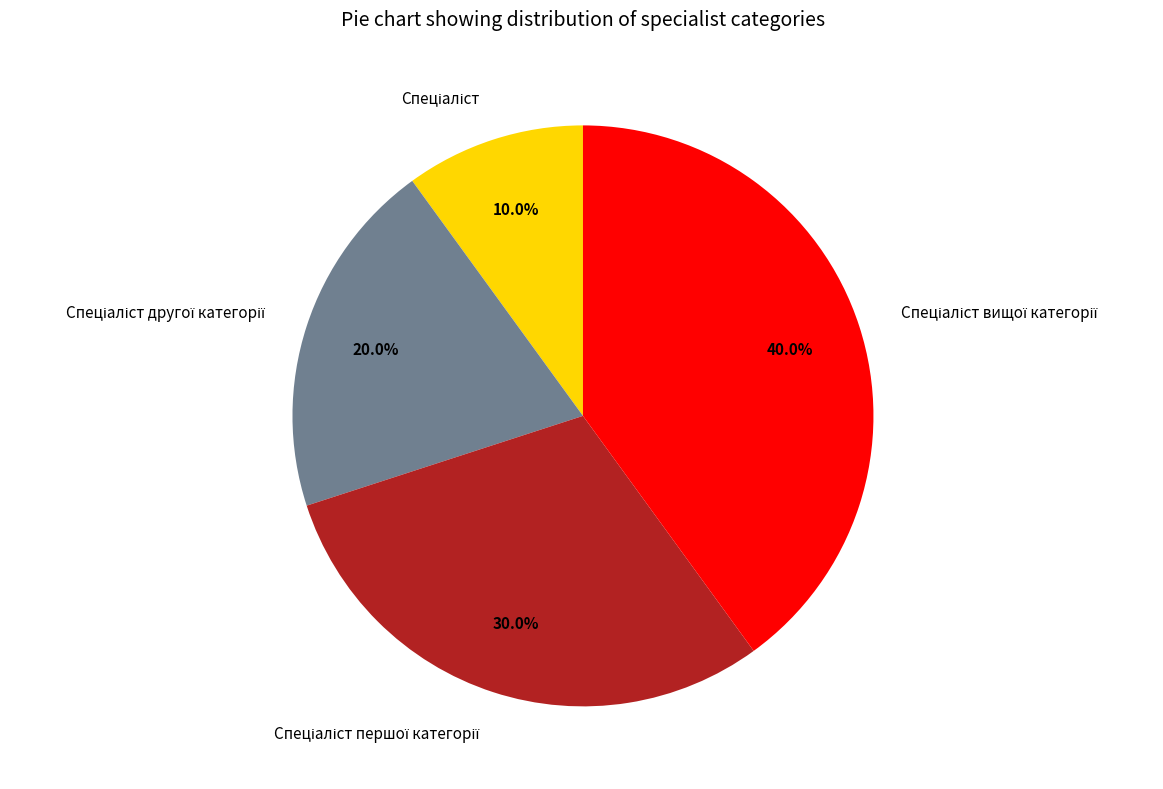

Does any single category account for the majority?

No